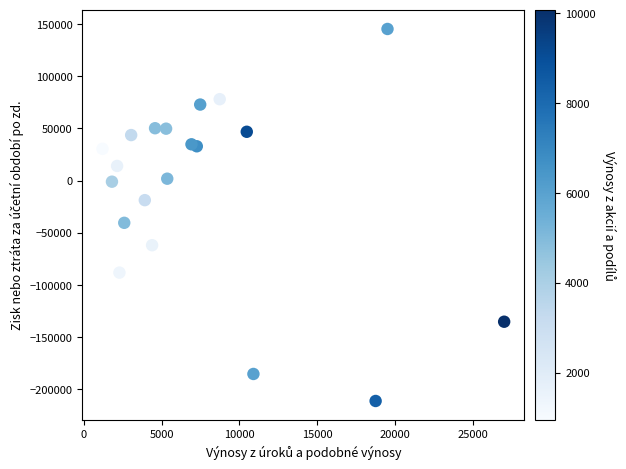

What Y value in the scatter plot is closest to -32993?

-40504.4